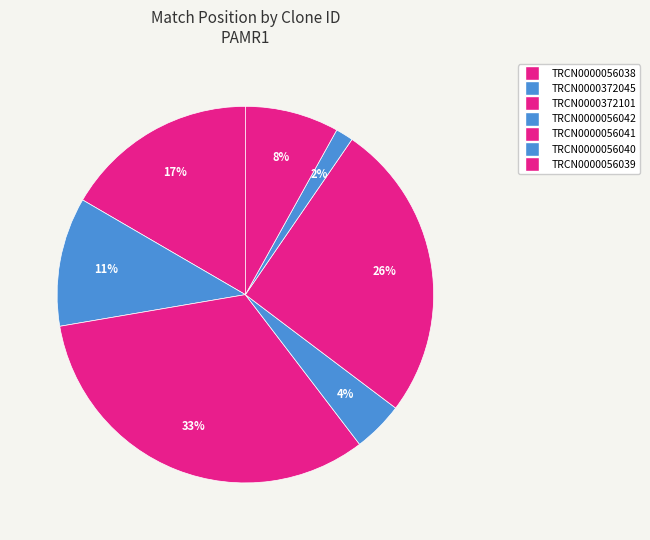

Which slice is the largest?

TRCN0000372101